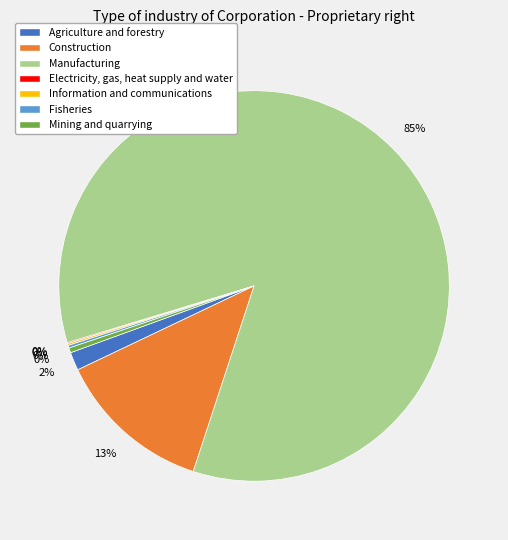

Does any single category account for the majority?

Yes